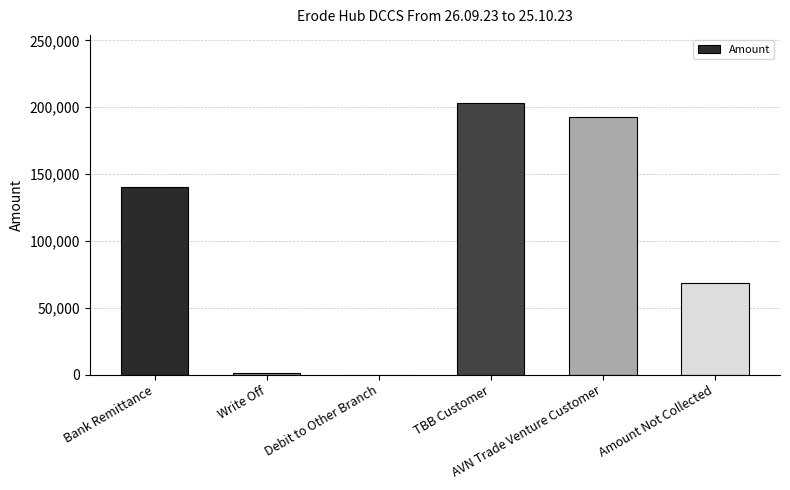

What is the sum of all values?

605764